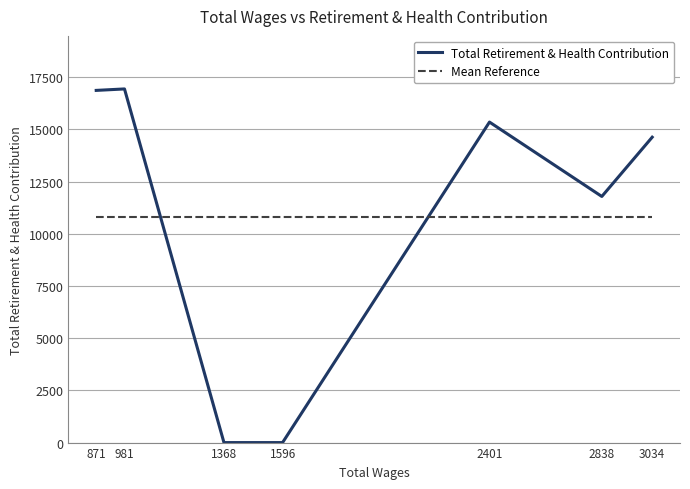

Read the Mean Reference value at 871.

10794